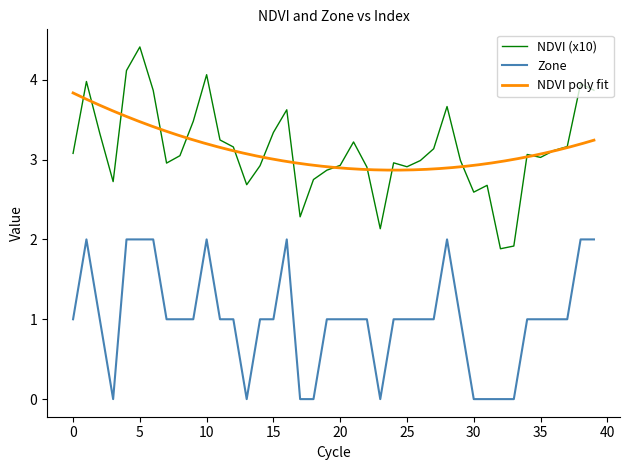

At which label does NDVI reach its minimum?

32